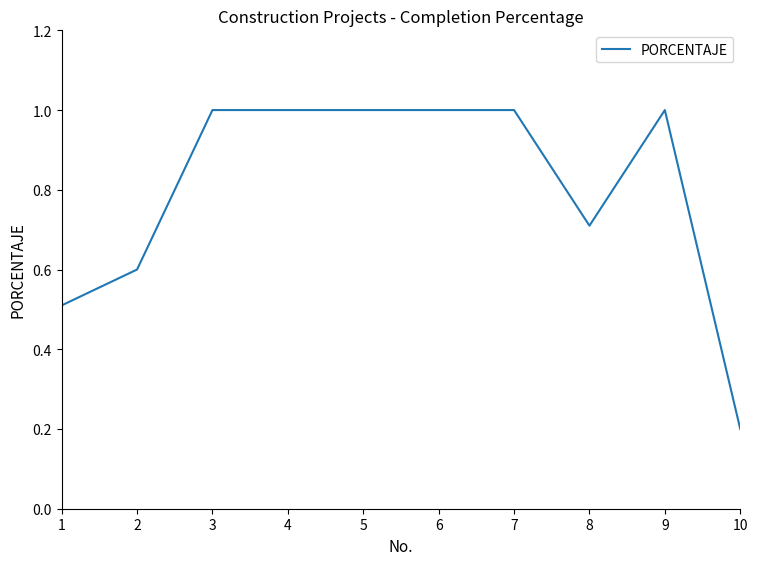

Between 1 and 6, which is larger?

6